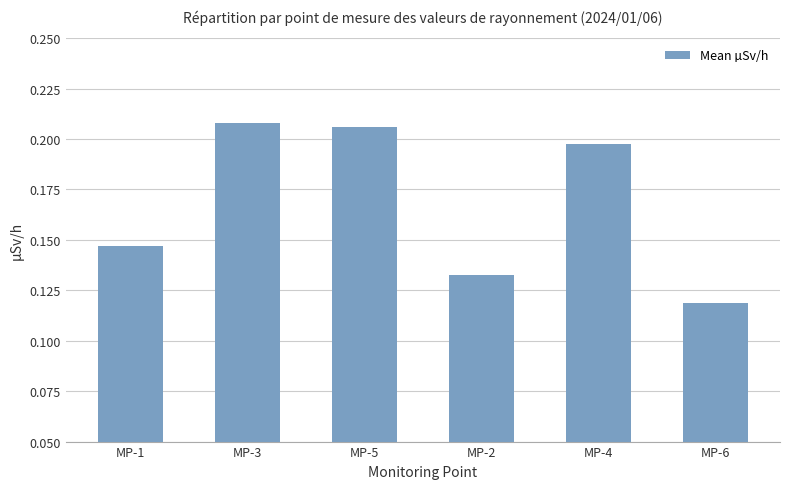

Which label corresponds to the smallest value in the chart?

MP-6